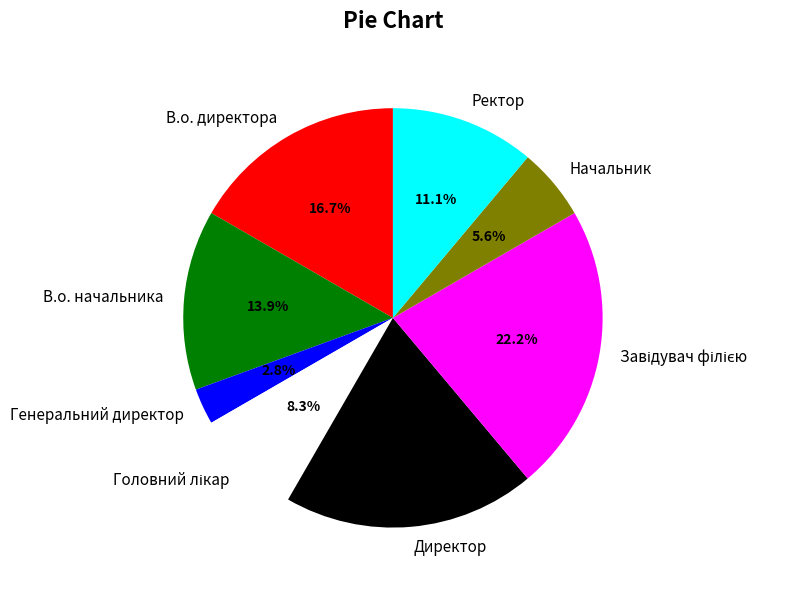

To the nearest percent, what percentage of the pie is Начальник?

6%